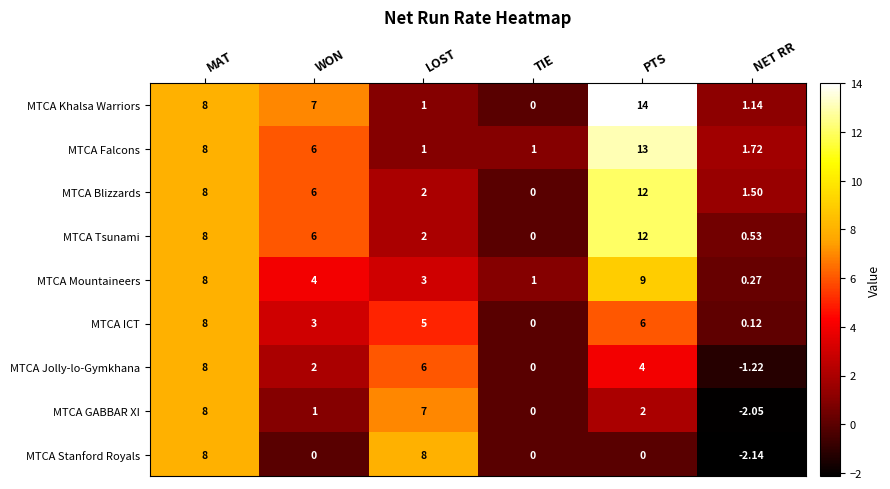

Count the number of categories in the chart.

6